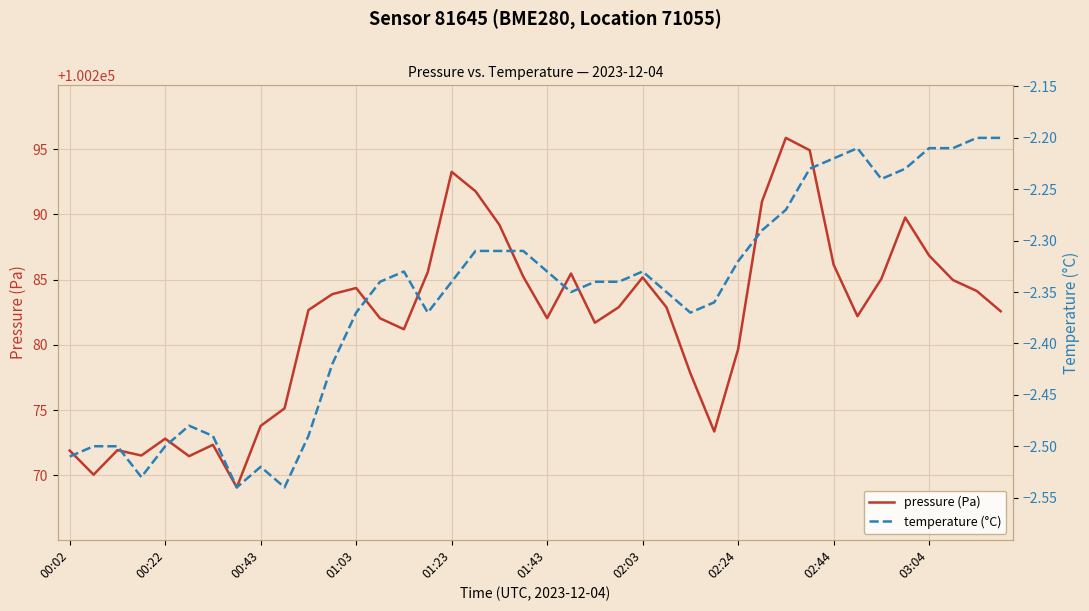

The pressure (Pa) series shows 100285.0 at 37. True or false?

True